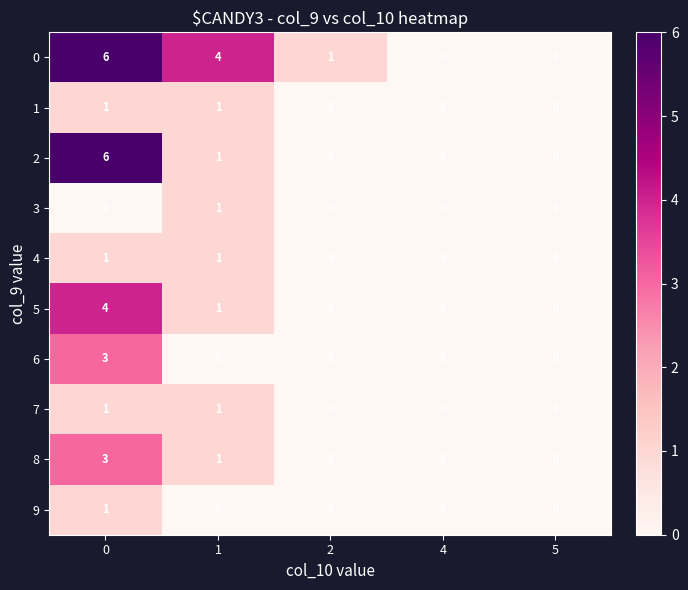

True or false: 9 has a value of 0 at 2.

True